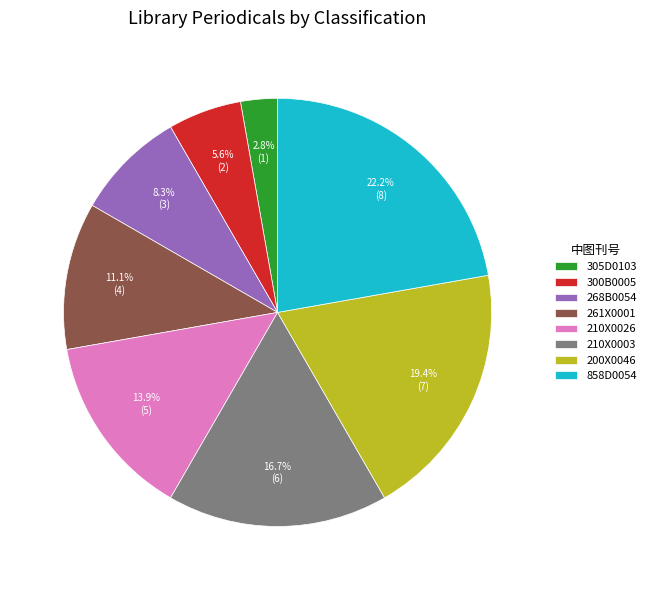

Count the number of slices in the pie.

8